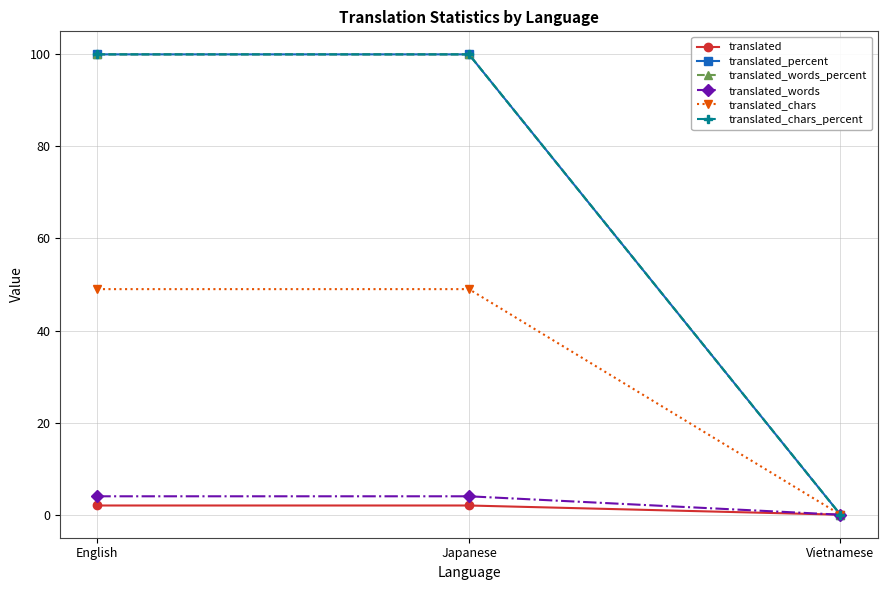

Where is translated_chars nearest to the value 24?

Vietnamese